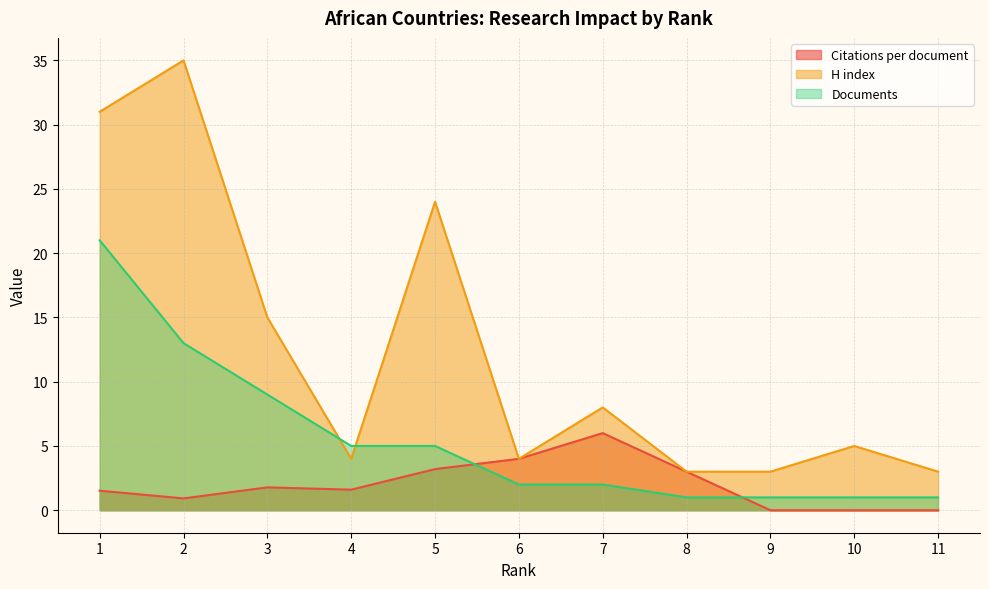

At how many categories does at least one series exceed 13?

4